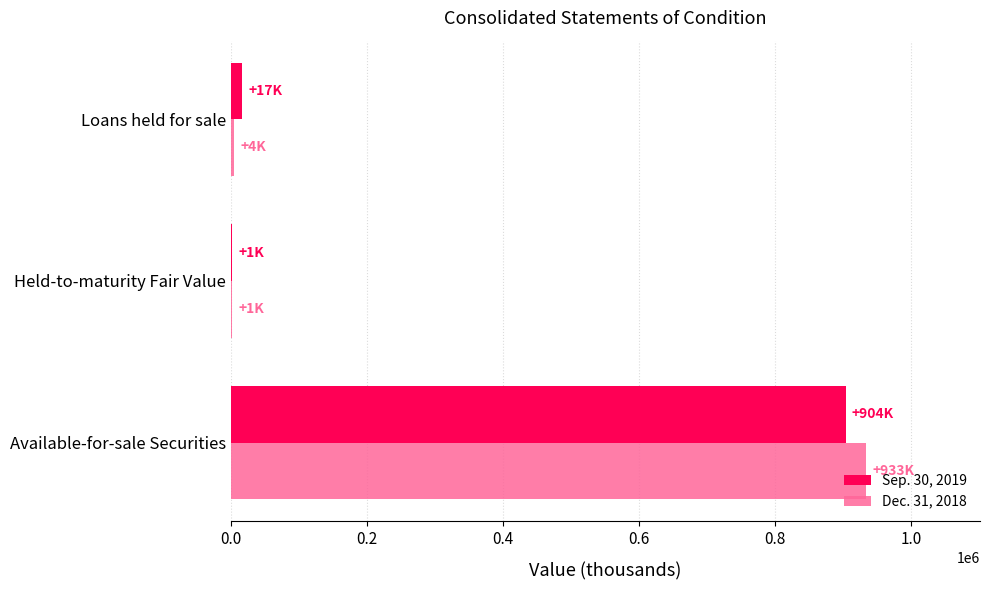

Which category has the highest value in the Dec. 31, 2018 series?

Available-for-sale Securities